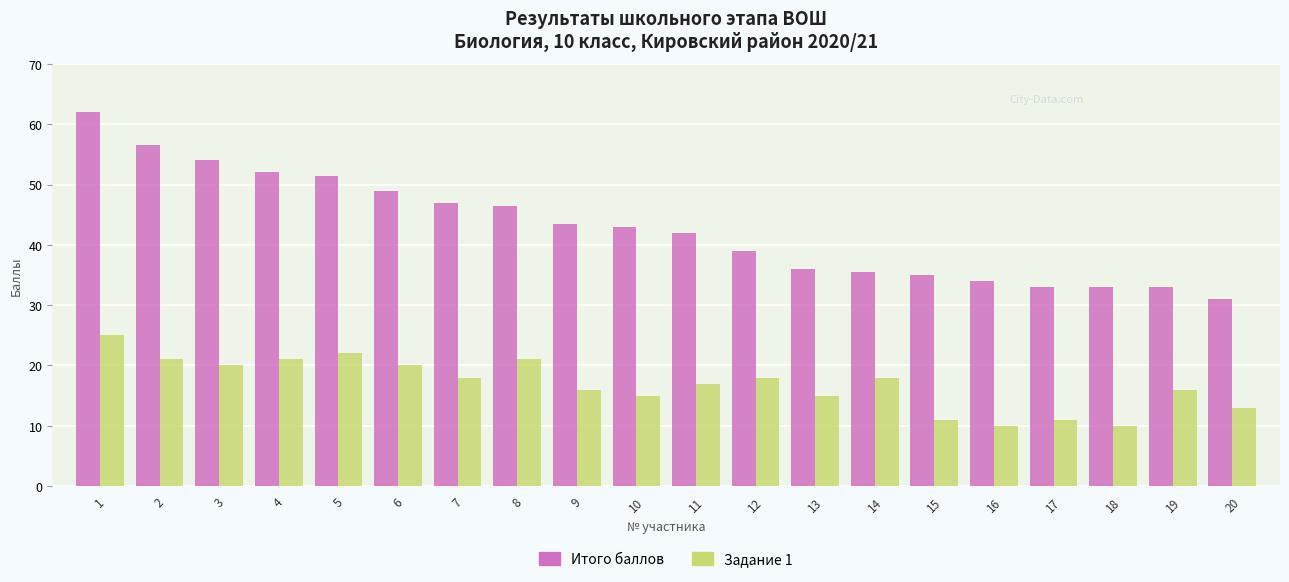

Is the value of Задание 1 at 2 greater than the value of Итого баллов at 4?

No